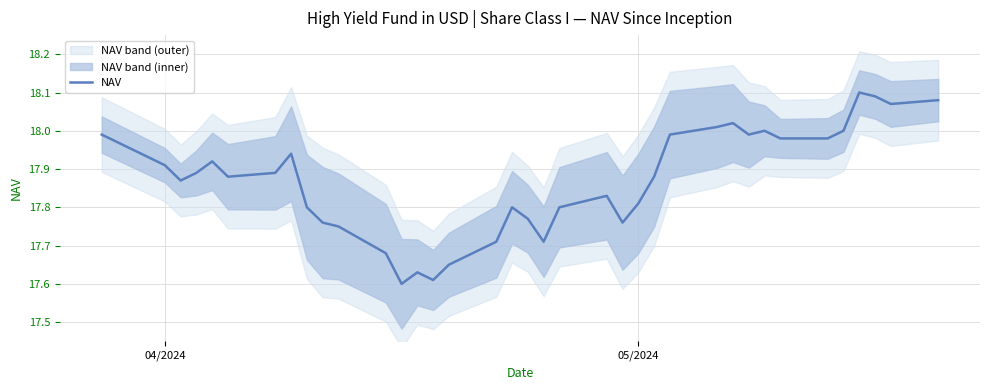

What is the minimum value shown in the chart?

17.6